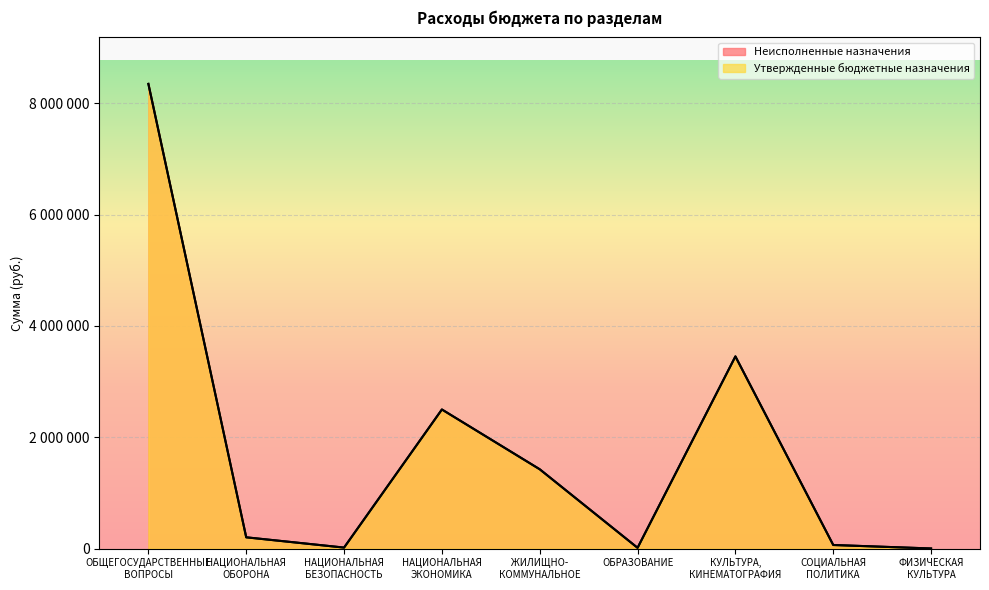

Is it true that Неисполненные назначения equals 3000 at ФИЗИЧЕСКАЯ
КУЛЬТУРА?

True